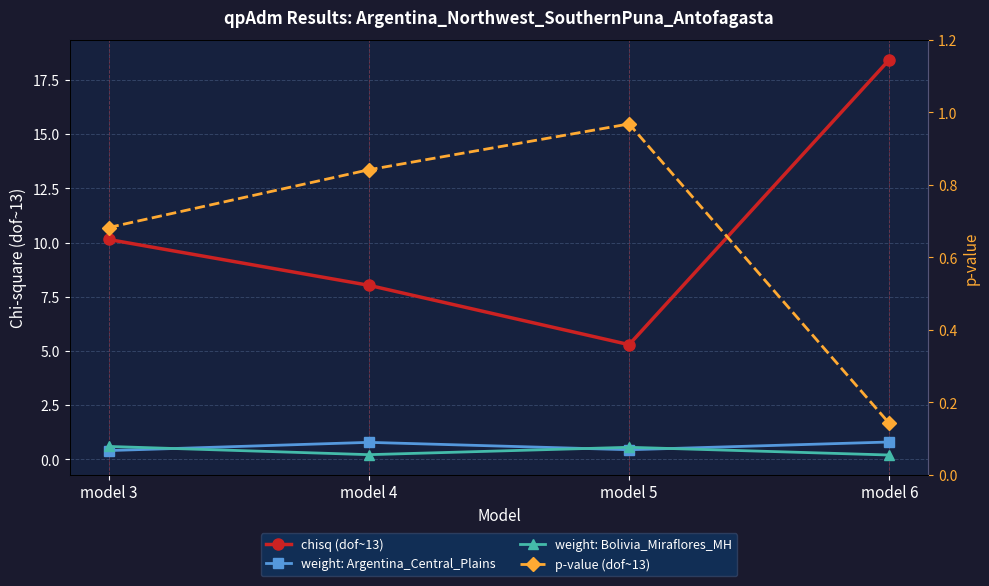

Reading left to right, extract all data points from this chart.

chisq (dof~13): 10.1	8.0	5.3	18.4
weight: Argentina_Central_Plains: 0.4	0.8	0.4	0.8
weight: Bolivia_Miraflores_MH: 0.6	0.2	0.6	0.2
p-value (dof~13): 0.7	0.8	1.0	0.1